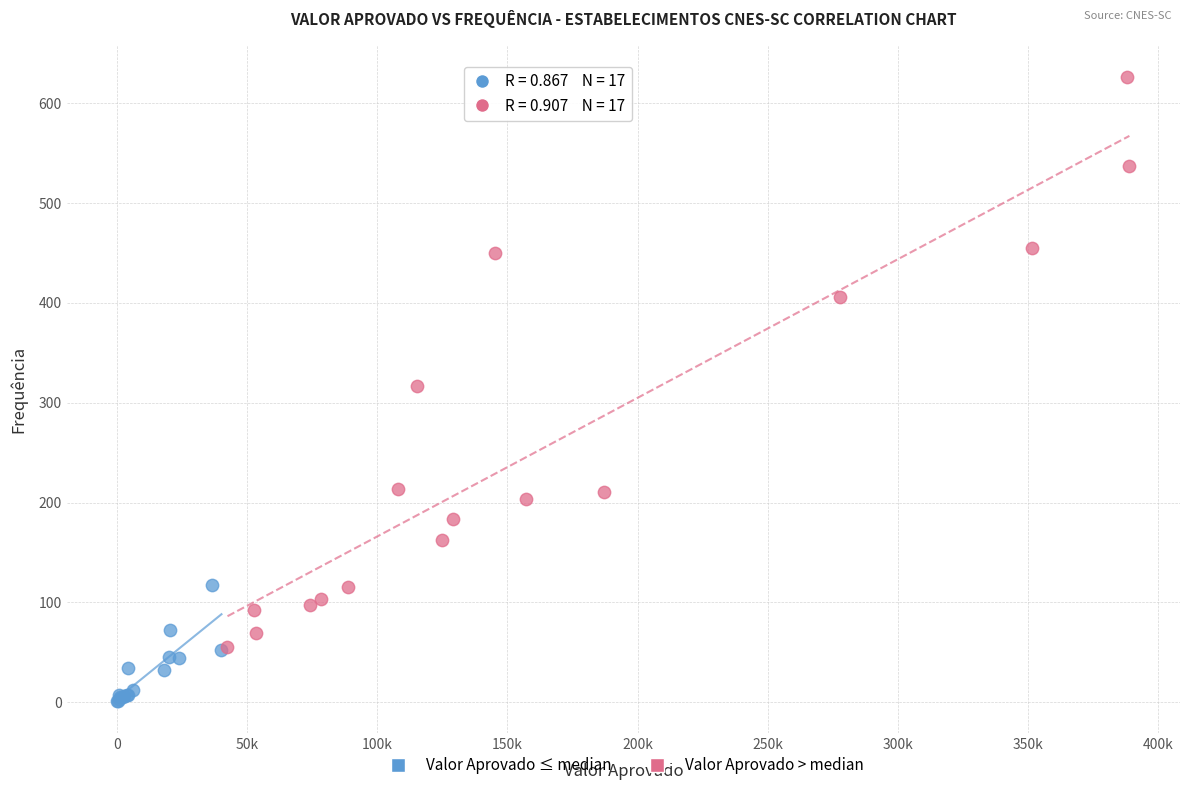

Which series has the largest Y range (max minus min)?

Valor Aprovado > median